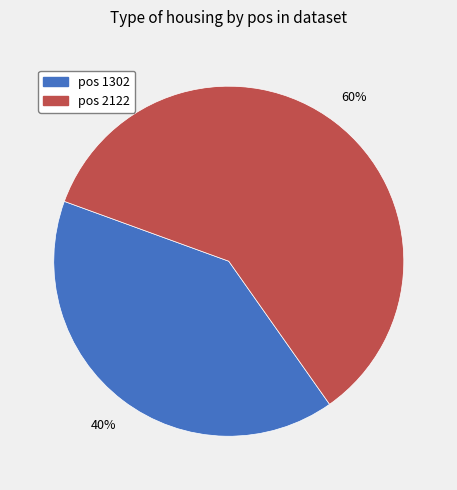

To the nearest percent, what is the average slice percentage?

50%